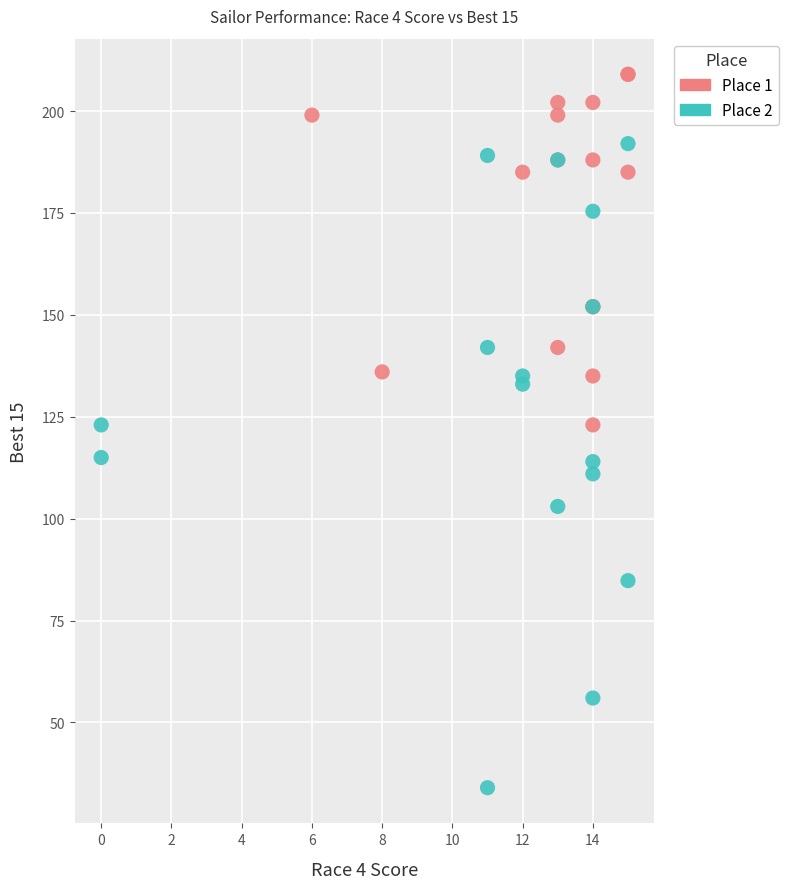

Which series has the widest spread of Y values?

Place 2